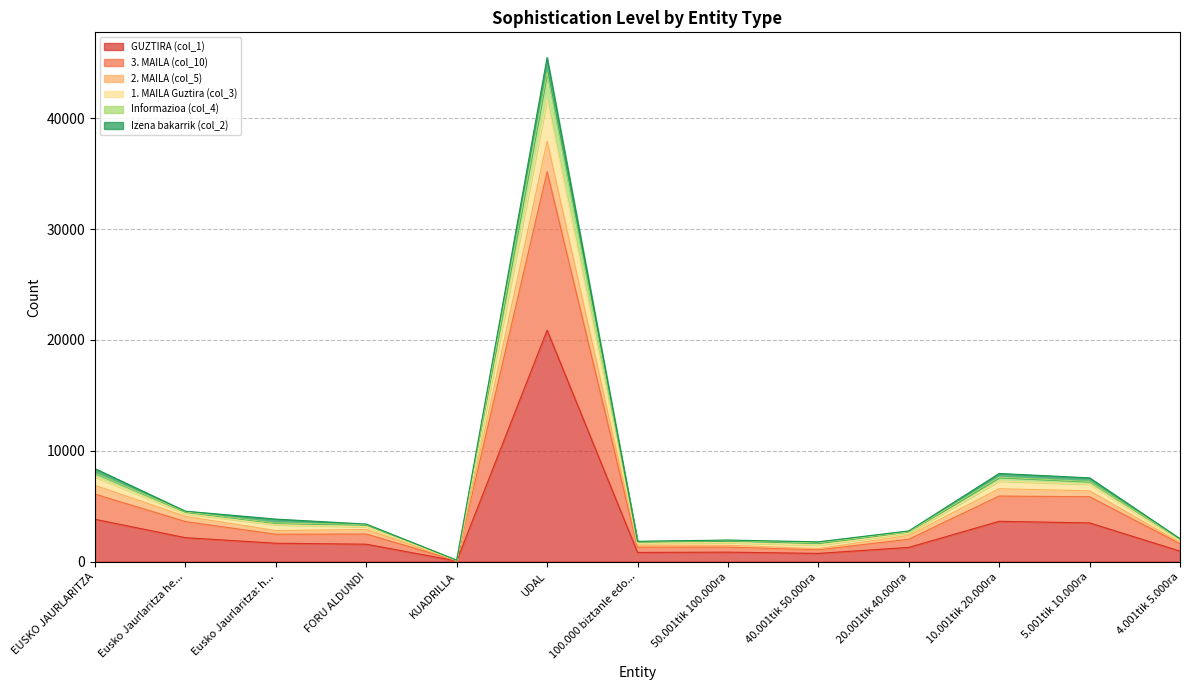

What are all the series names shown in the legend?

GUZTIRA (col_1), 3. MAILA (col_10), 2. MAILA (col_5), 1. MAILA Guztira (col_3), Informazioa (col_4), Izena bakarrik (col_2)